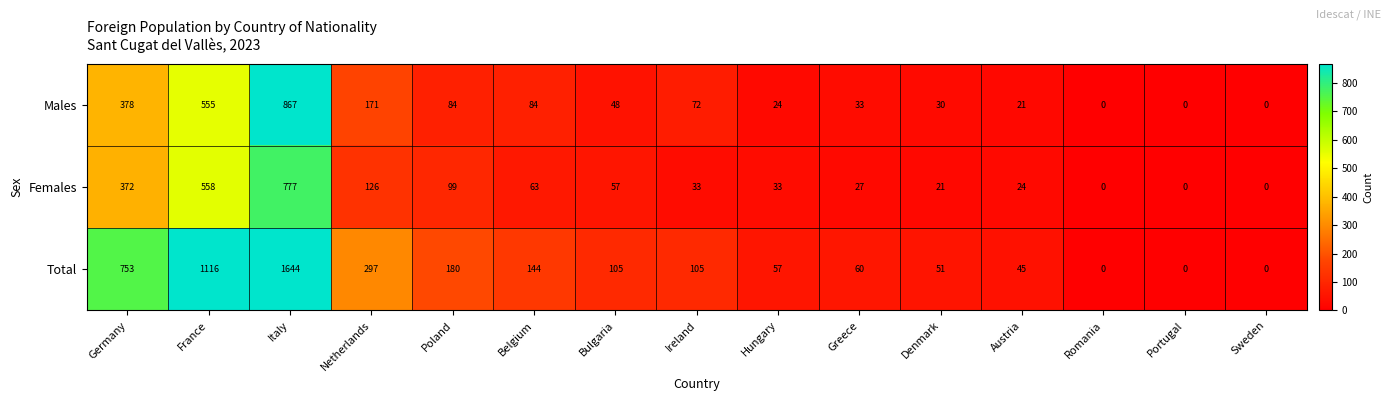

At which category is the sum across all series the highest?

Italy